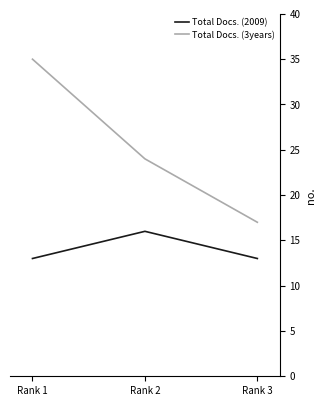

The value of Total Docs. (2009) at Rank 3 is 13. True or false?

True